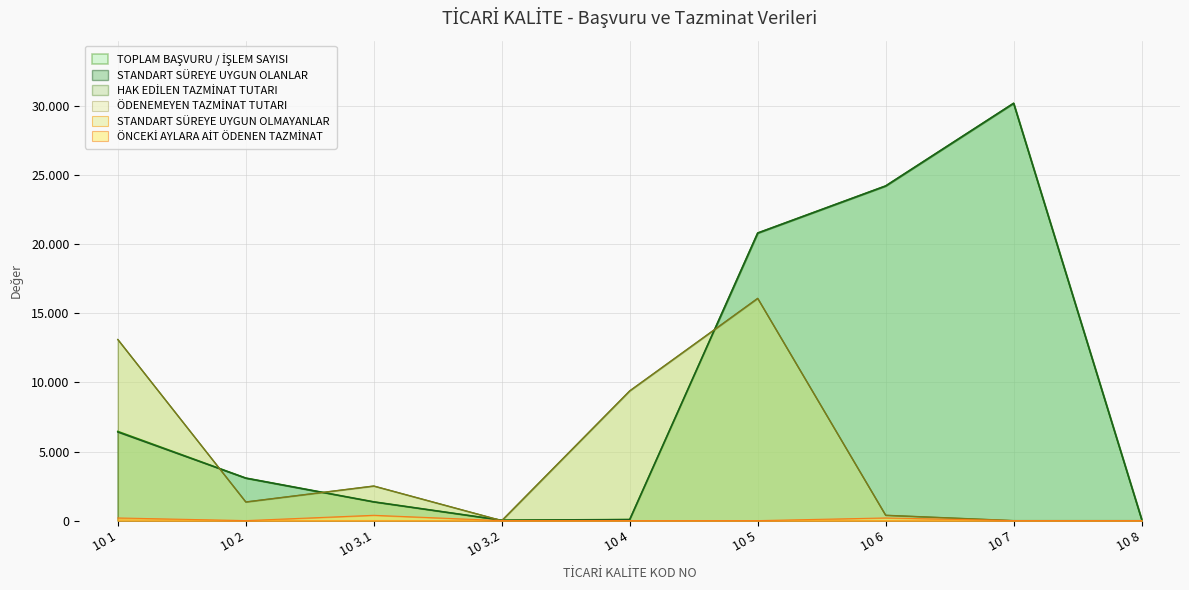

At which category does the chart reach its minimum across all series?

10 3.2